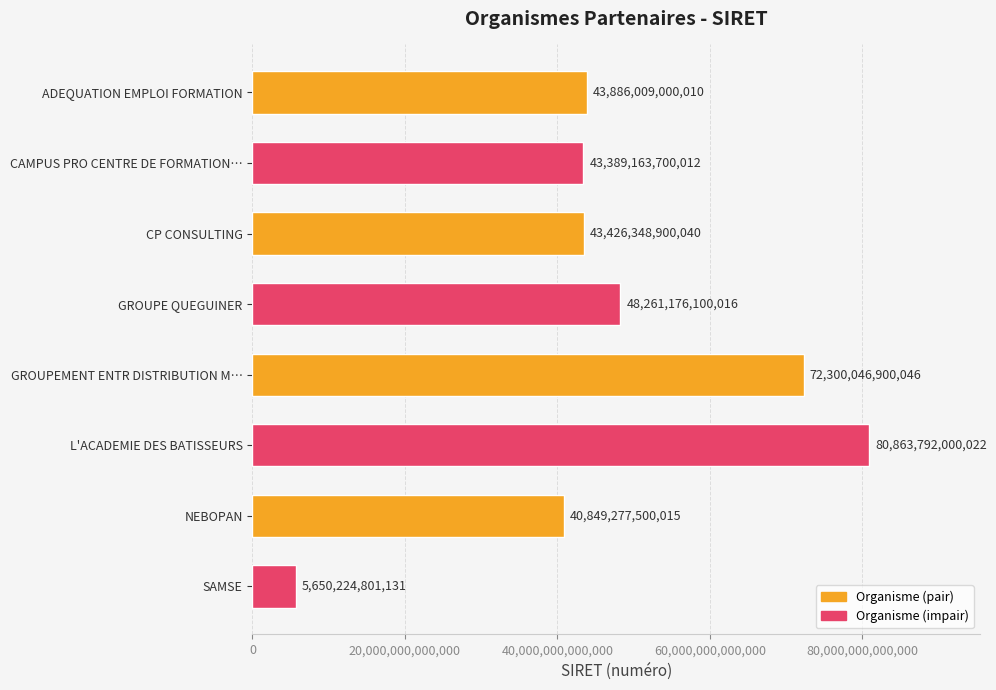

Rank the categories by value from lowest to highest.

SAMSE, NEBOPAN, CAMPUS PRO CENTRE DE FORMATION…, CP CONSULTING, ADEQUATION EMPLOI FORMATION, GROUPE QUEGUINER, GROUPEMENT ENTR DISTRIBUTION M…, L'ACADEMIE DES BATISSEURS